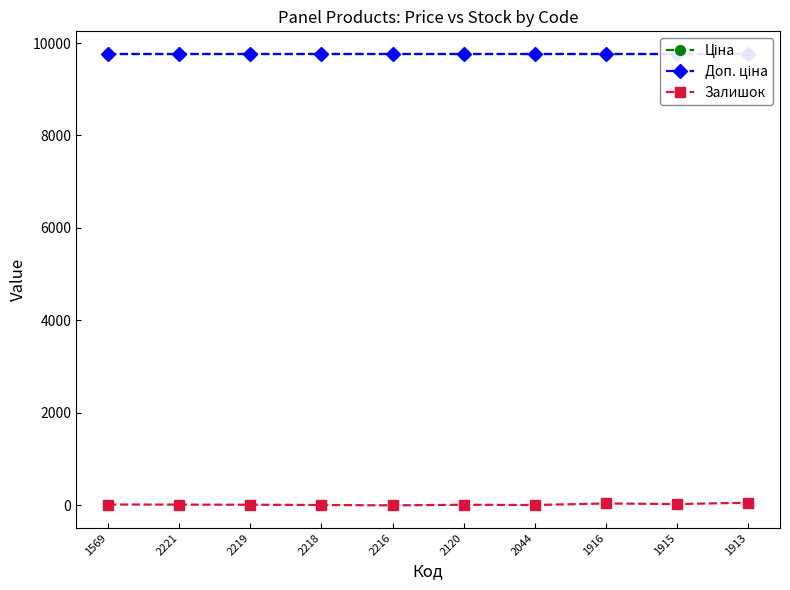

Reading left to right, list all the values displayed in this chart.

Ціна: 9764.4	9764.4	9764.4	9764.4	9764.4	9764.4	9764.4	9764.4	9764.4	9764.4
Доп. ціна: 9764.4	9764.4	9764.4	9764.4	9764.4	9764.4	9764.4	9764.4	9764.4	9764.4
Залишок: 18.0	16.0	13.0	8.0	0.0	13.0	7.0	41.0	28.0	57.0